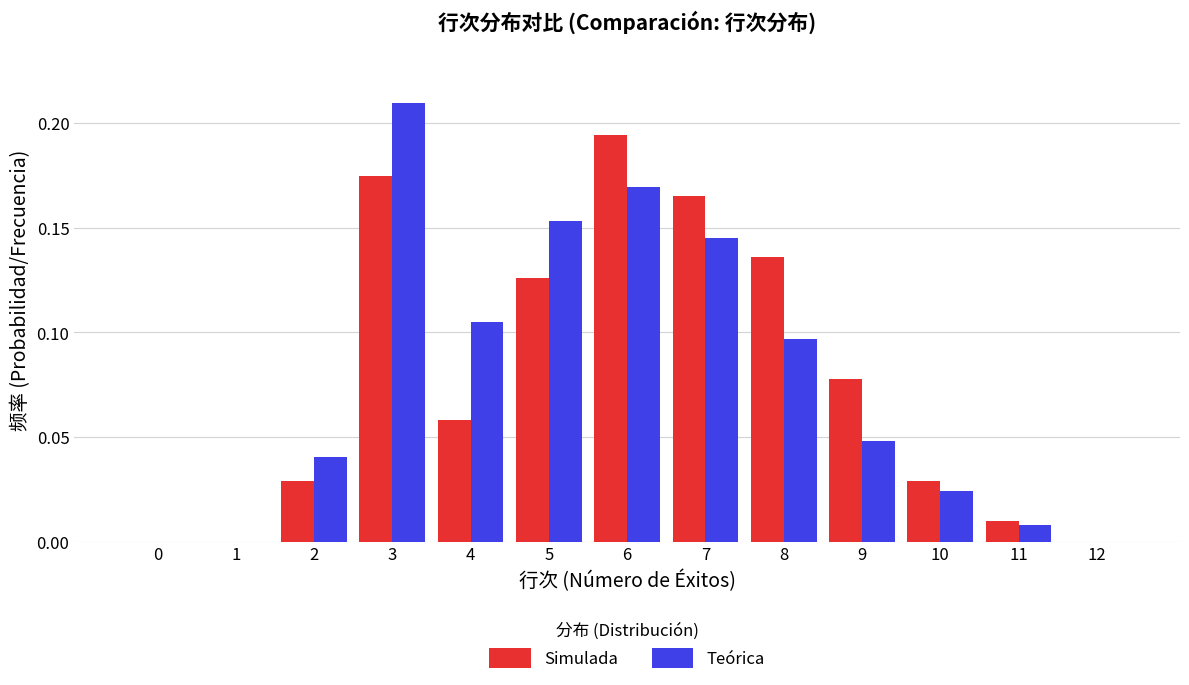

The Teórica series shows 0.0 at 8. True or false?

False